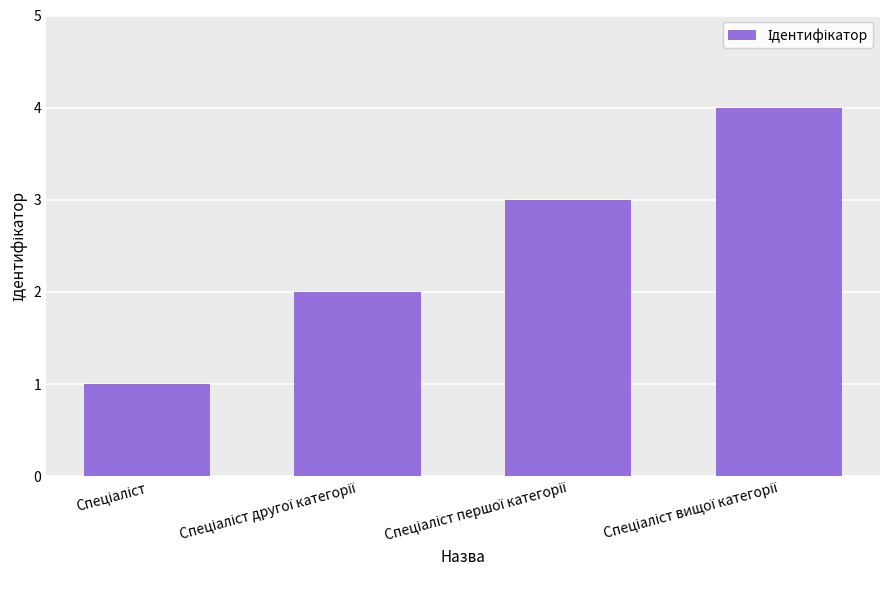

What is the sum of all values?

10